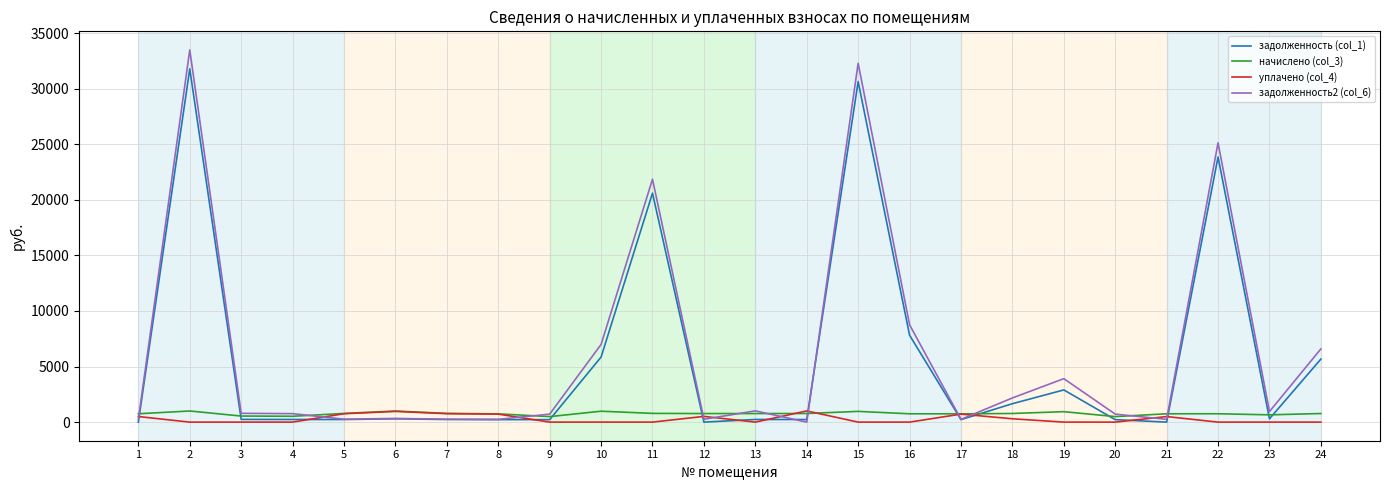

At how many categories does at least one series exceed 29494?

2